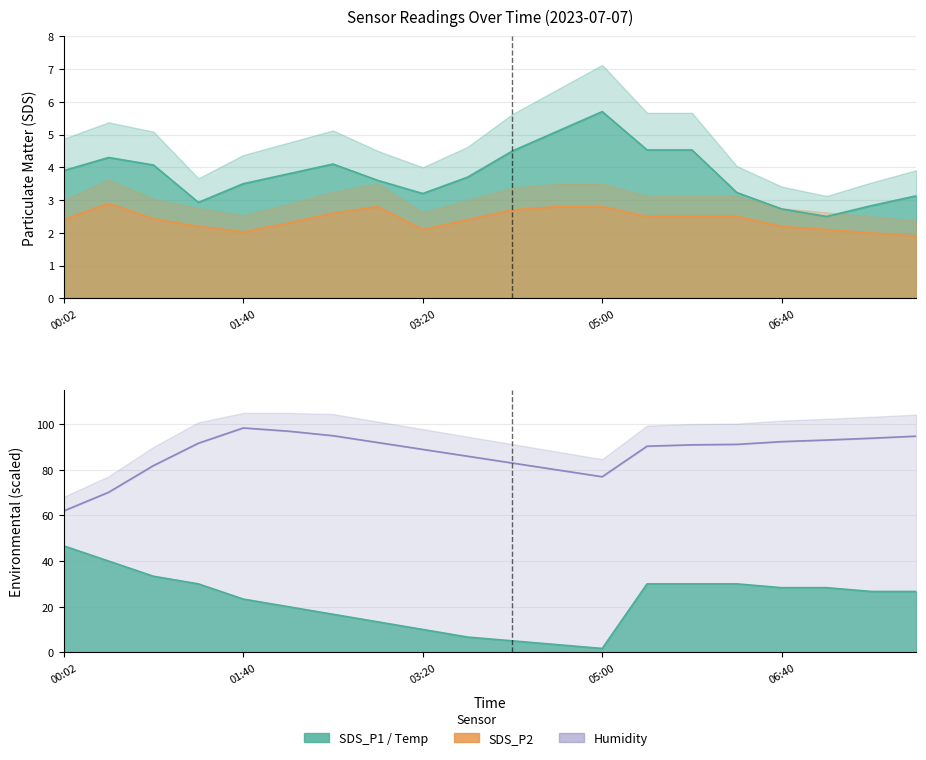

What is the value of the Temp point at the 7th from the left?

16.7